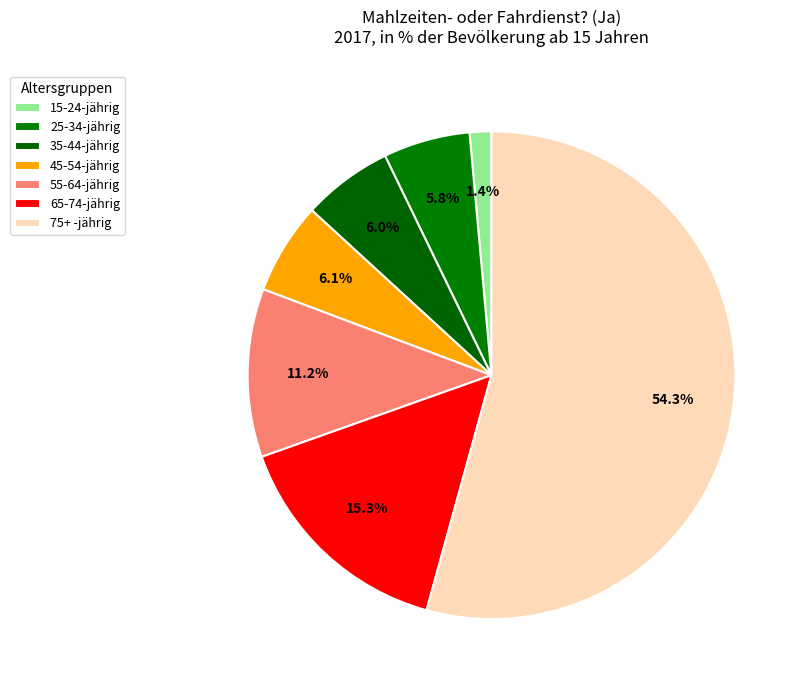

How many slices are in this pie chart?

7